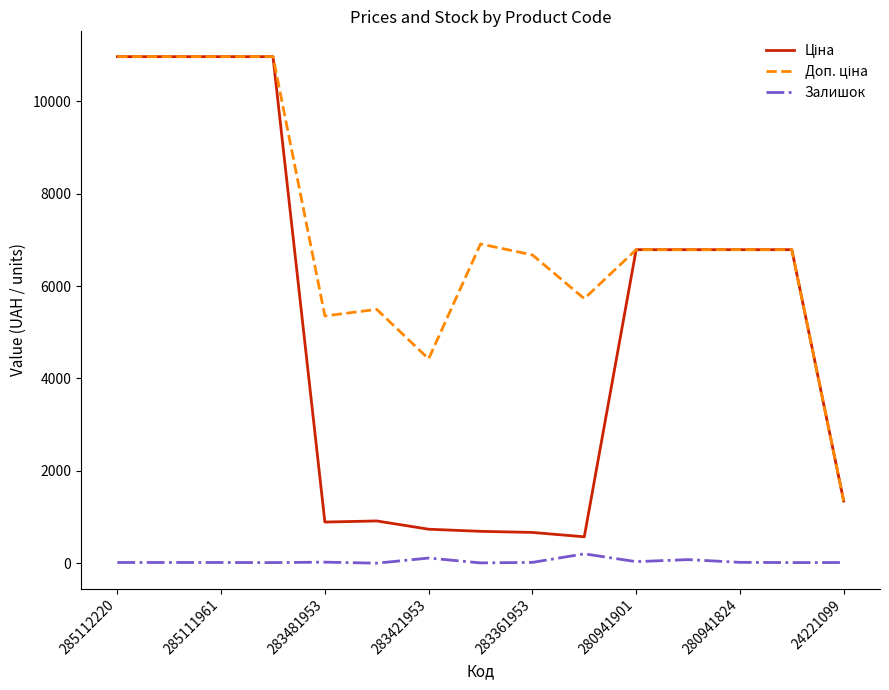

What is the value of the Залишок point at the 12th from the left?

79.0